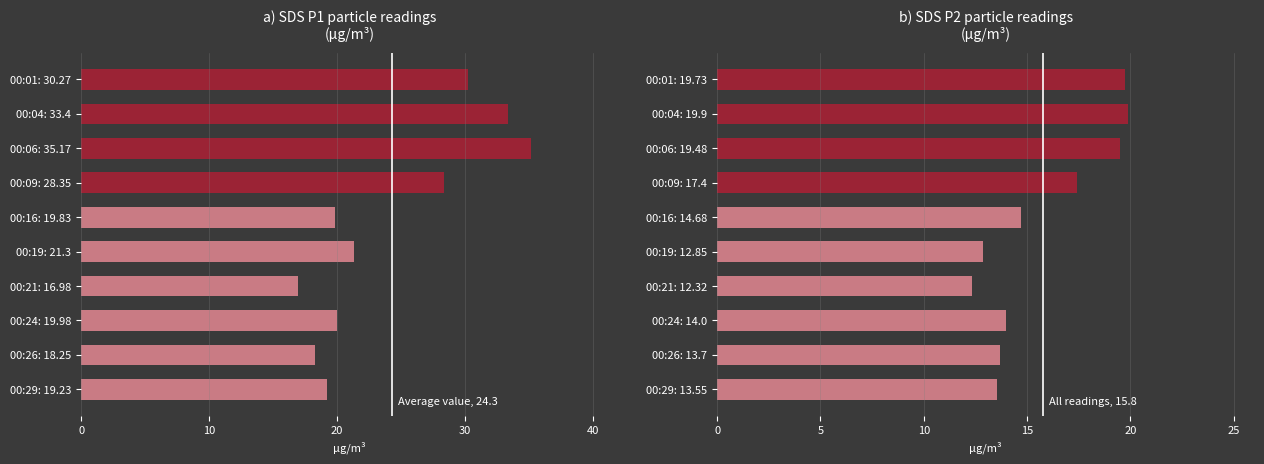

The SDS_P1 series shows 21.3 at 00:19: 21.3. True or false?

True